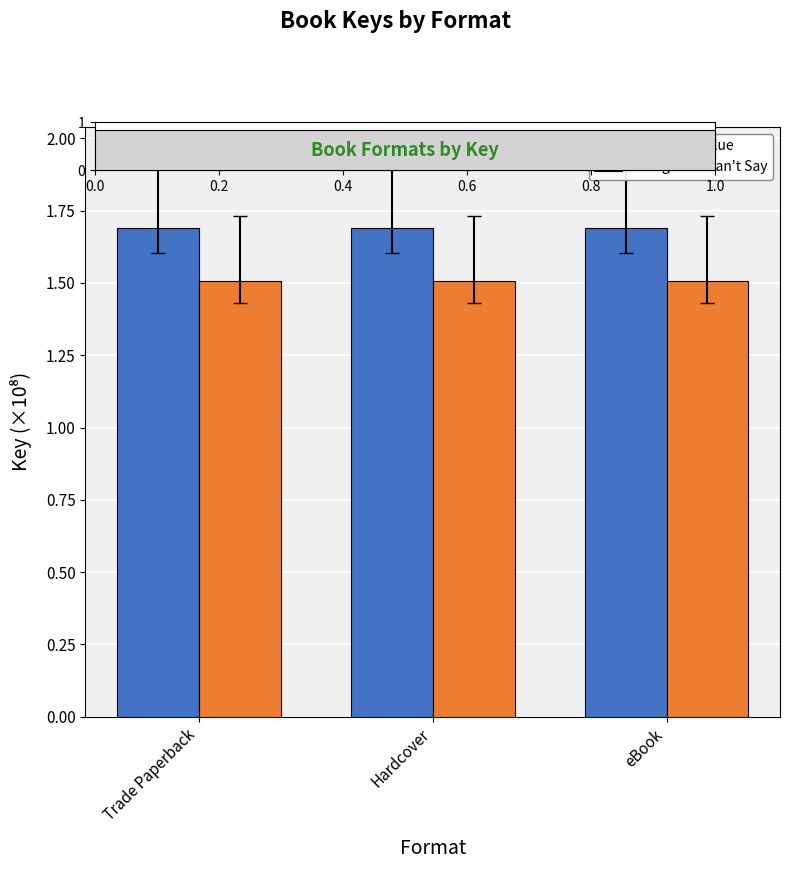

Reading right to left, list all the values displayed in this chart.

Violets Are Blue: 1.7	1.7	1.7
Things You Can't Say: 1.5	1.5	1.5